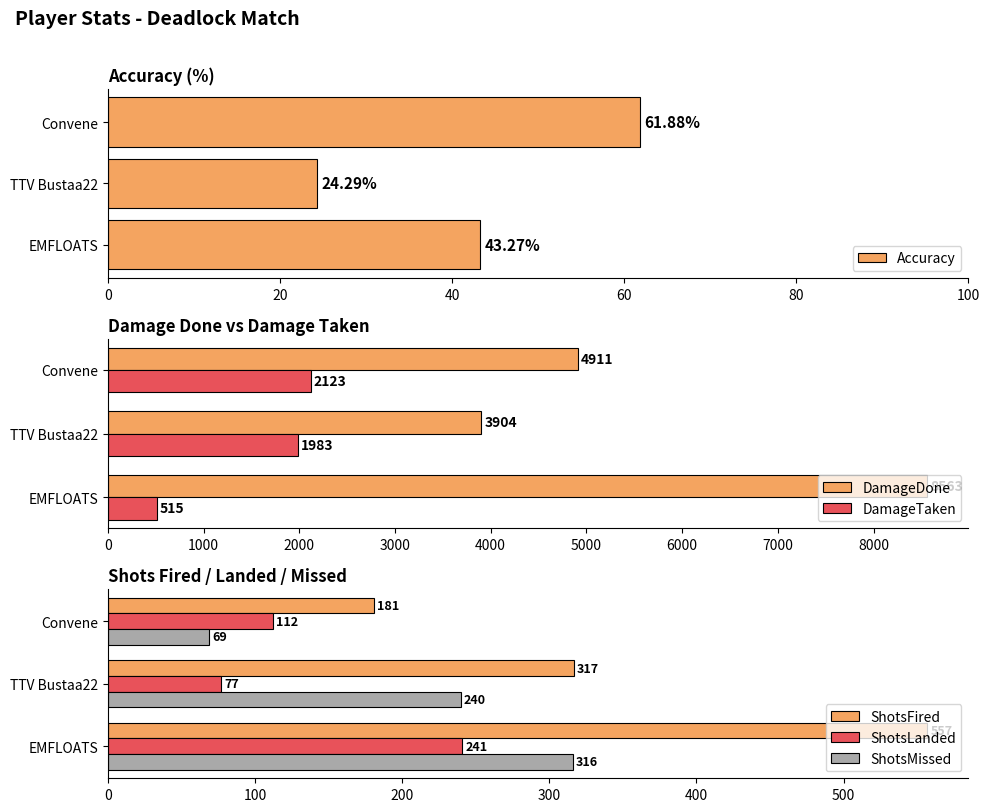

Reading right to left, transcribe all the data shown in this chart.

Accuracy: 61.9	24.3	43.3
DamageDone: 4911.0	3904.0	8563.0
DamageTaken: 2123.0	1983.0	515.0
ShotsFired: 181.0	317.0	557.0
ShotsLanded: 112.0	77.0	241.0
ShotsMissed: 69.0	240.0	316.0